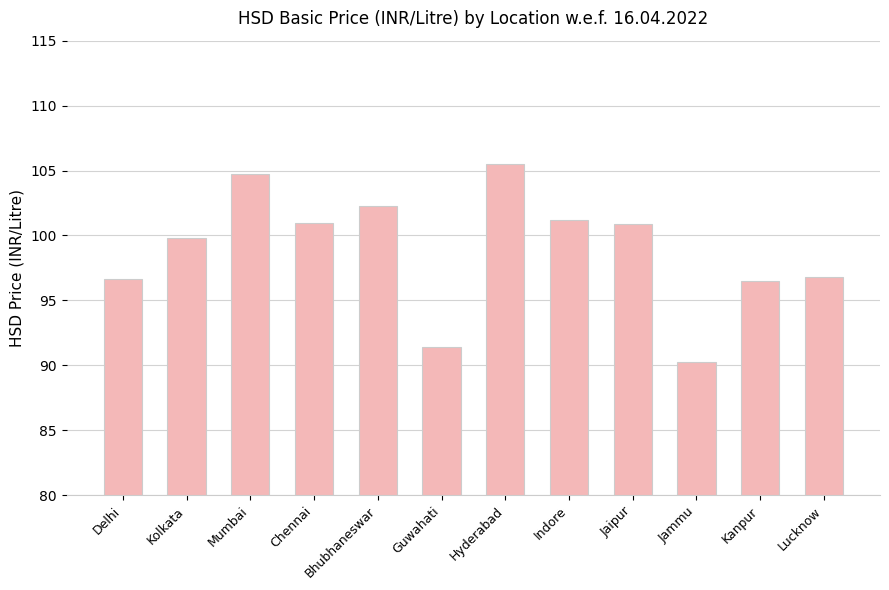

What is the label of the 2nd bar from the left?

Kolkata